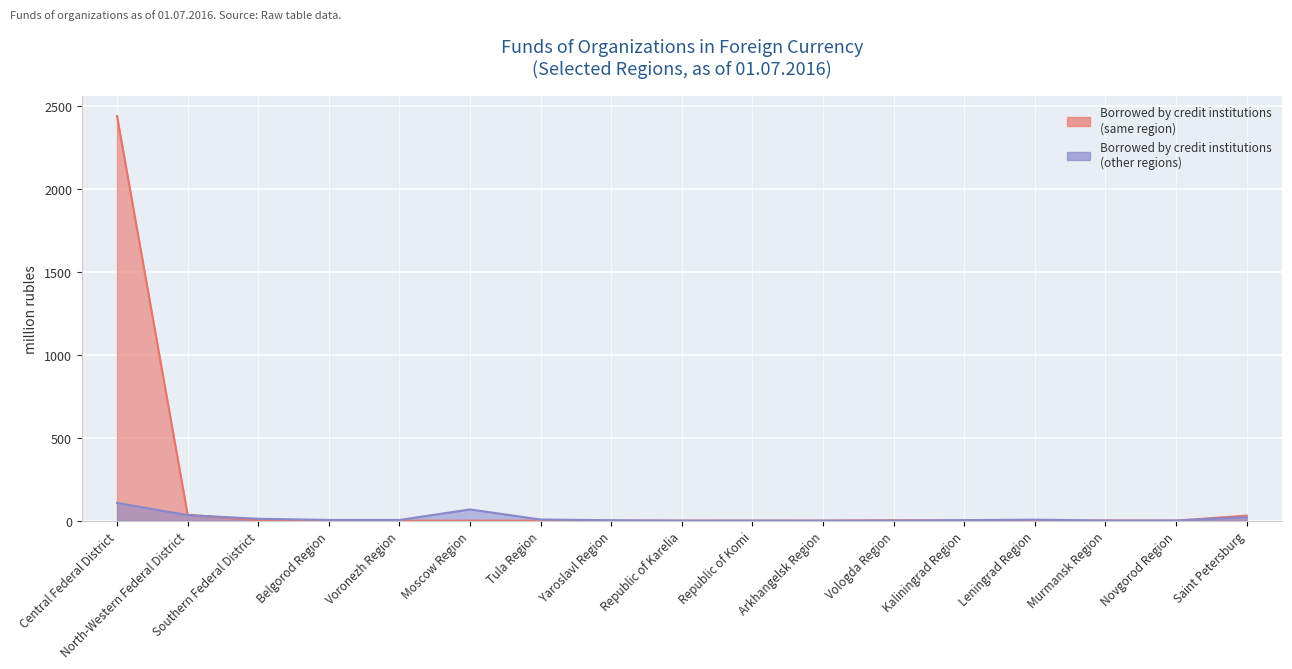

What value does the Borrowed by credit institutions (other regions) series have at Central Federal District?

107.5